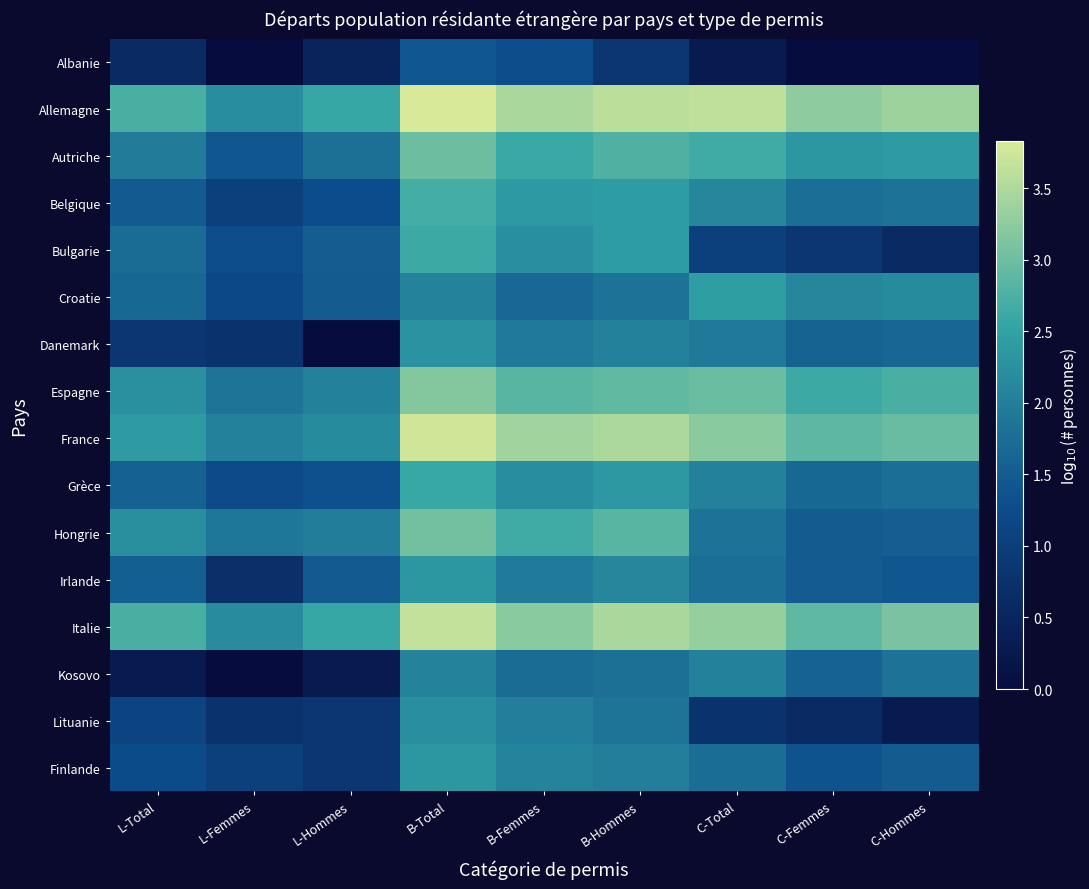

Which series has the widest spread of values?

Danemark